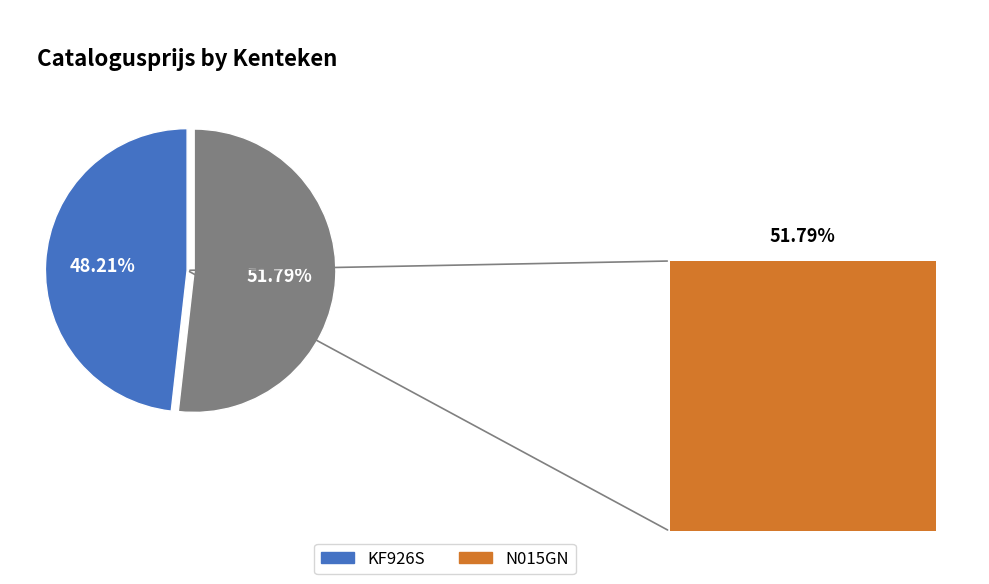

Count the number of slices in the pie.

2